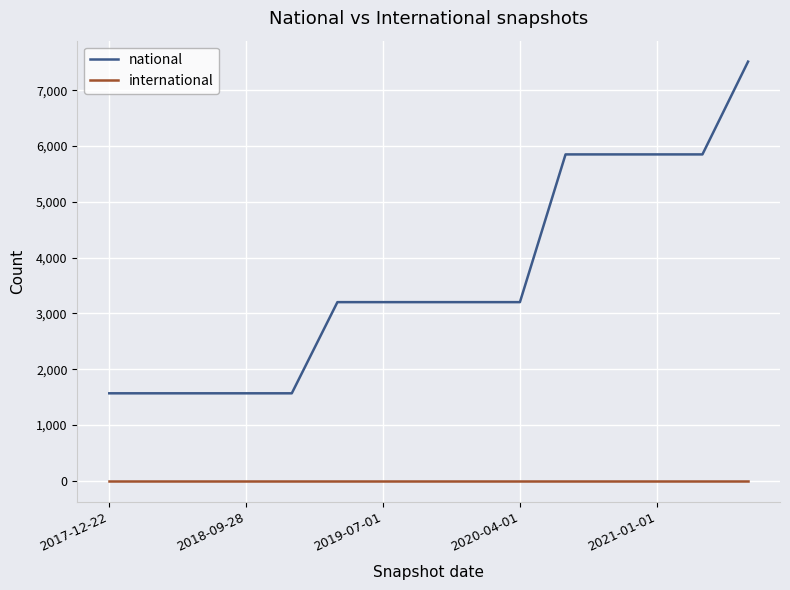

True or false: national and international intersect in this chart.

False